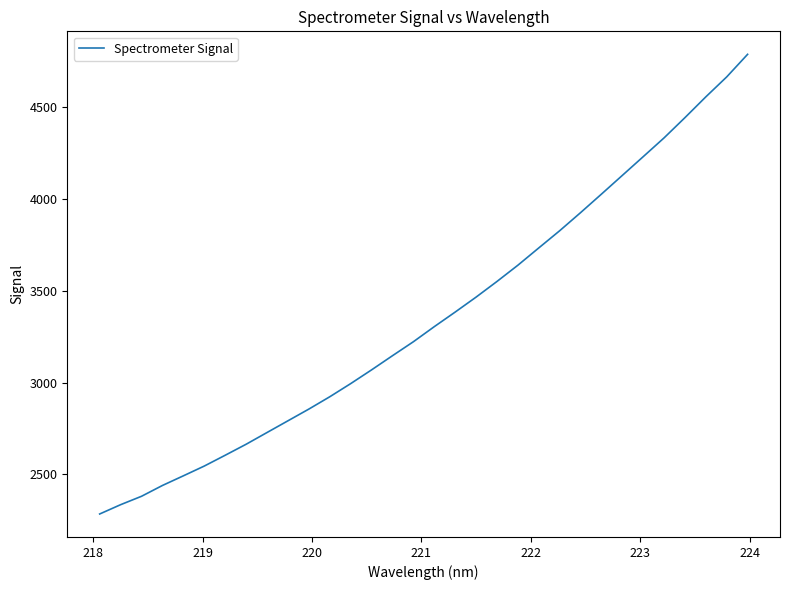

What is the greatest value displayed?

4787.1